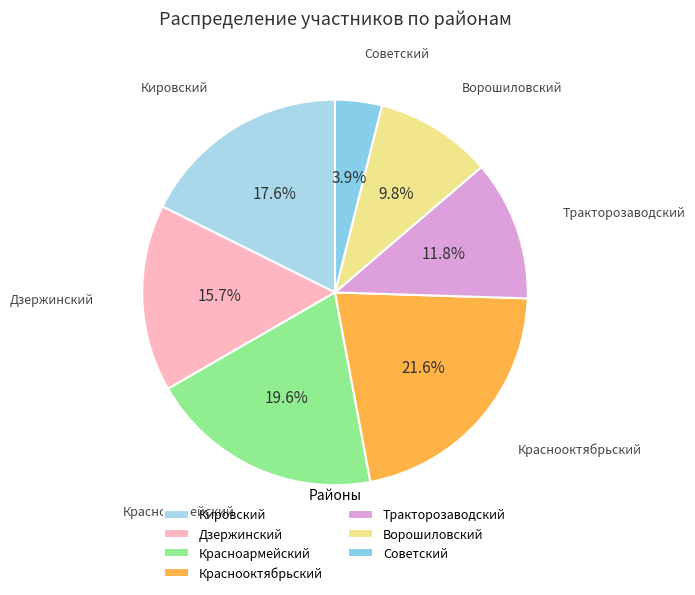

Rank the categories by value from highest to lowest.

Краснооктябрьский, Красноармейский, Кировский, Дзержинский, Тракторозаводский, Ворошиловский, Советский